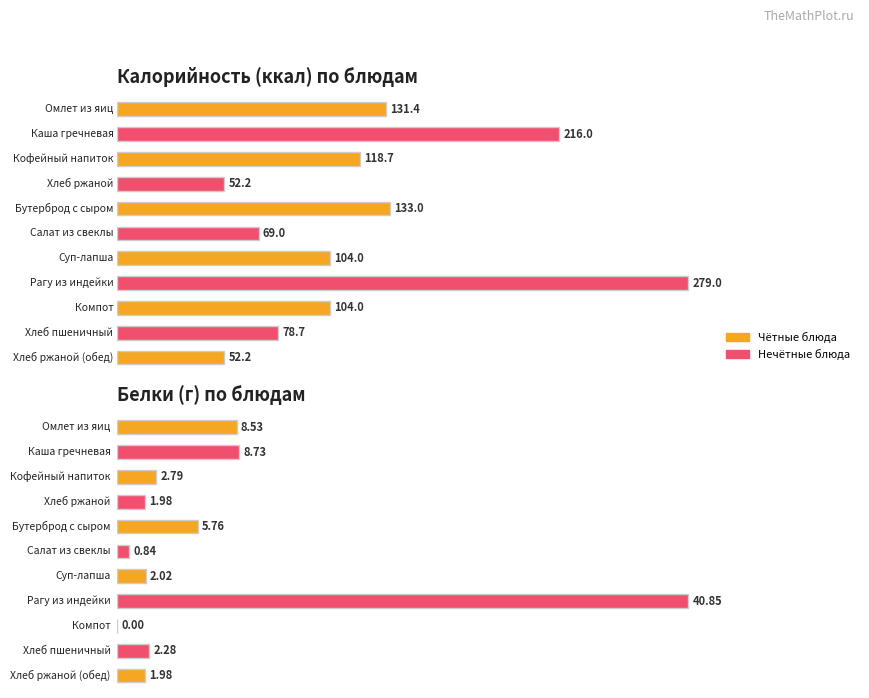

What is the average value of the Калорийность series?

121.6